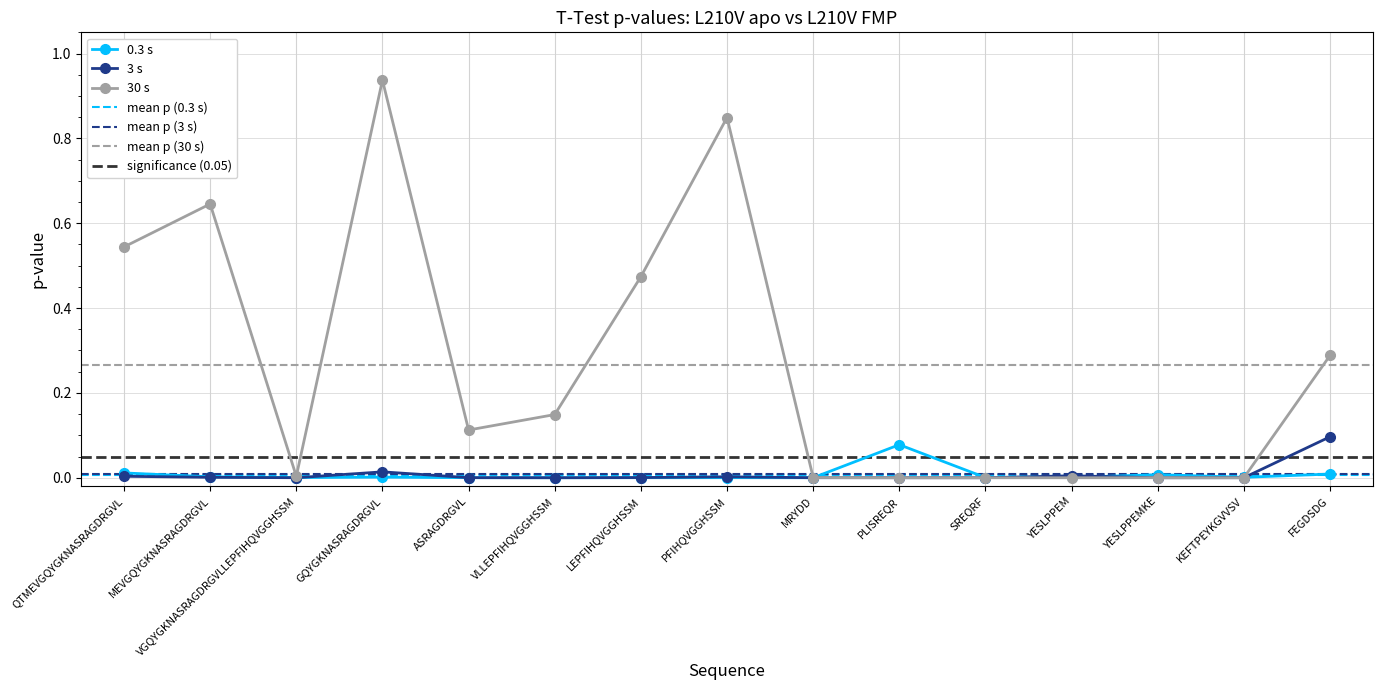

Reading left to right, what are all the values shown in this chart?

0.3 s: 0.0	0.0	0.0	0.0	0.0	0.0	0.0	0.0	0.0	0.1	0.0	0.0	0.0	0.0	0.0
3 s: 0.0	0.0	0.0	0.0	0.0	0.0	0.0	0.0	0.0	0.0	0.0	0.0	0.0	0.0	0.1
30 s: 0.5	0.6	0.0	0.9	0.1	0.1	0.5	0.8	0.0	0.0	0.0	0.0	0.0	0.0	0.3